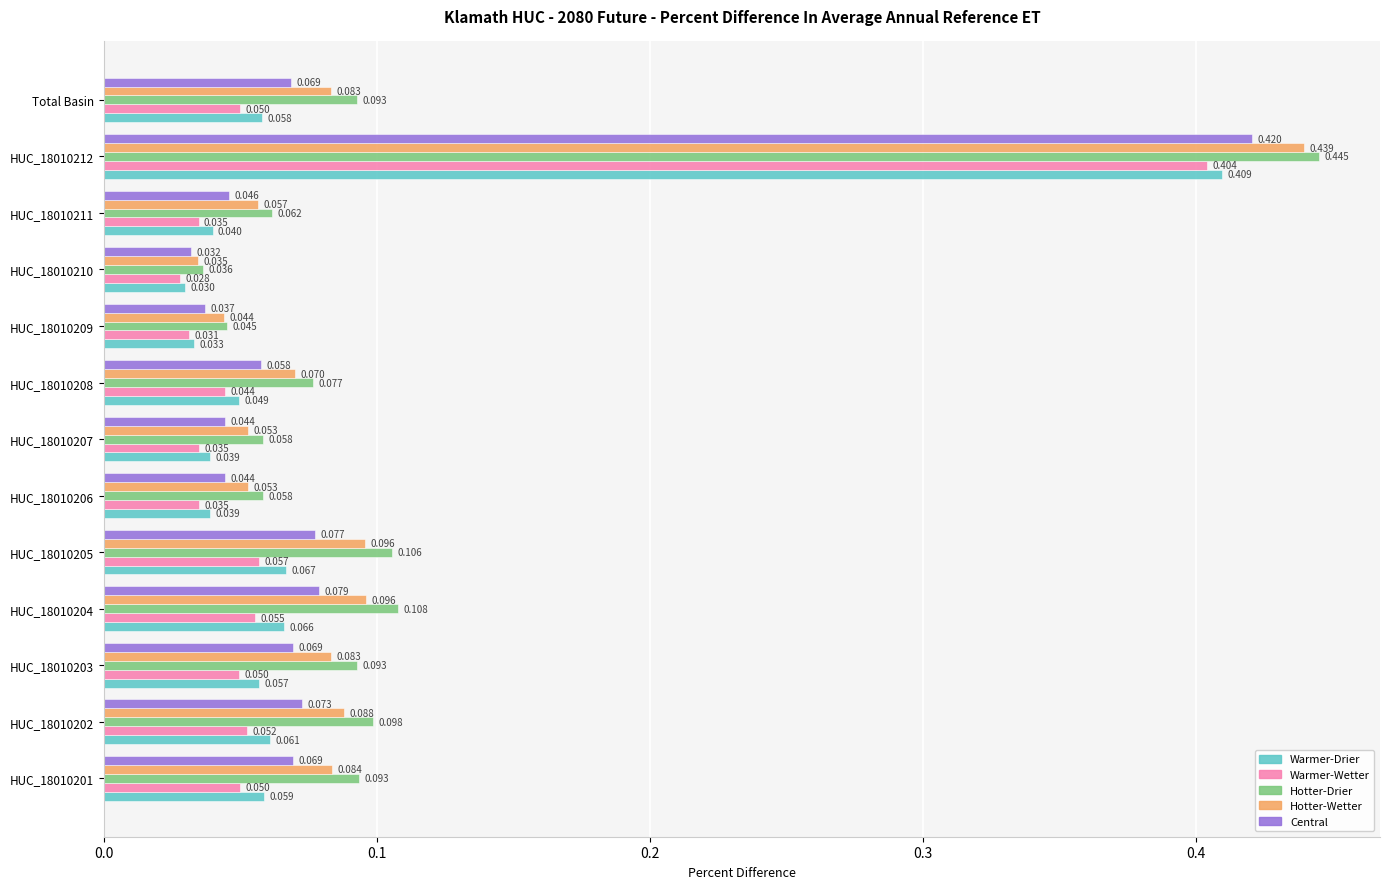

Which series has the widest spread of values?

Hotter-Drier